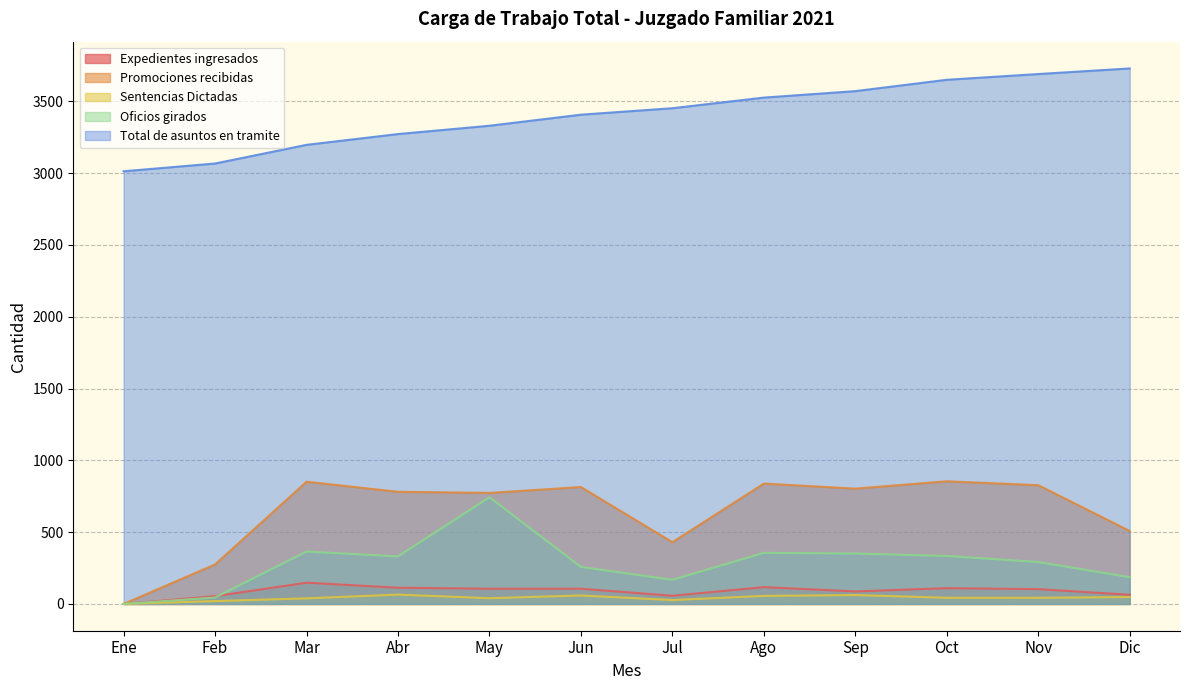

True or false: Total de asuntos en tramite and Oficios girados intersect in this chart.

False